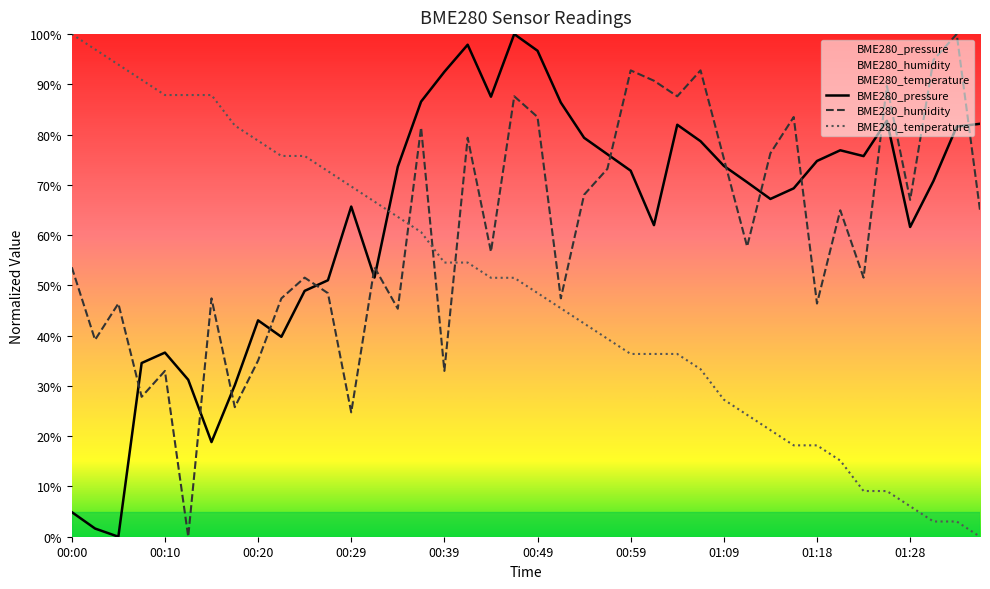

What is the sum of the BME280_temperature values at 01:14 and 01:18?

39.4